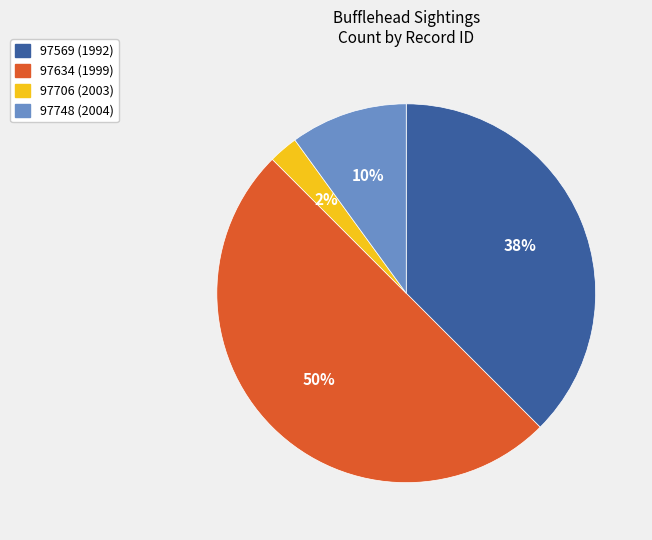

The 97748 (2004) slice represents 15% of the pie. True or false?

False